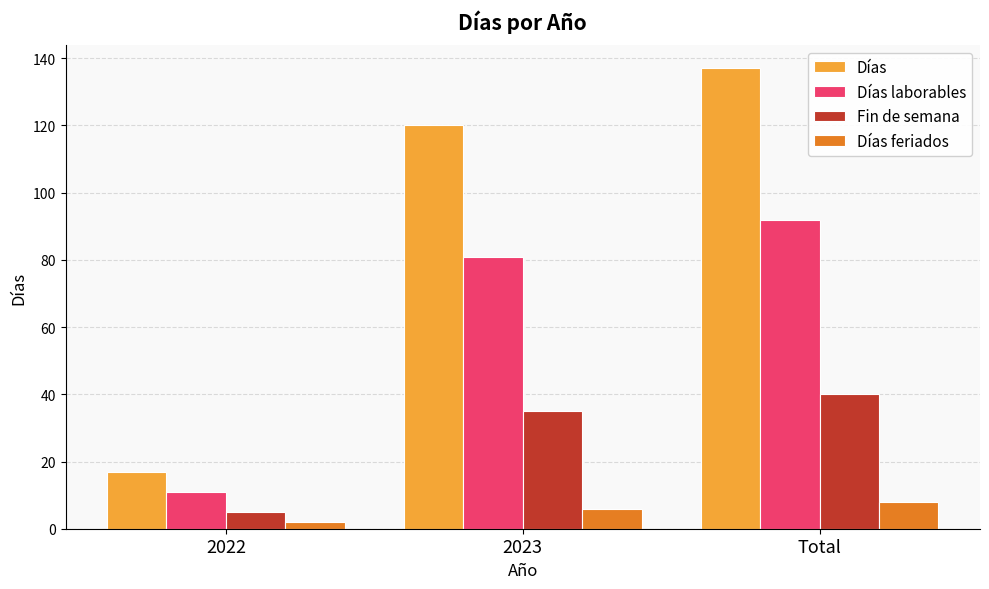

What is the minimum value for Fin de semana?

5